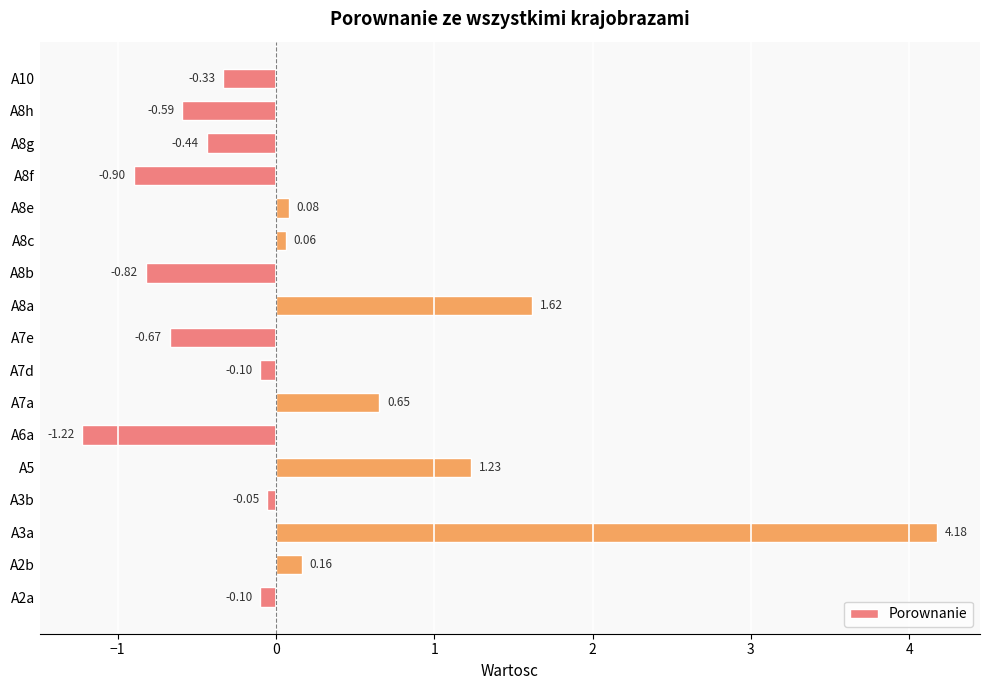

What is the difference between the maximum and minimum values?

5.4